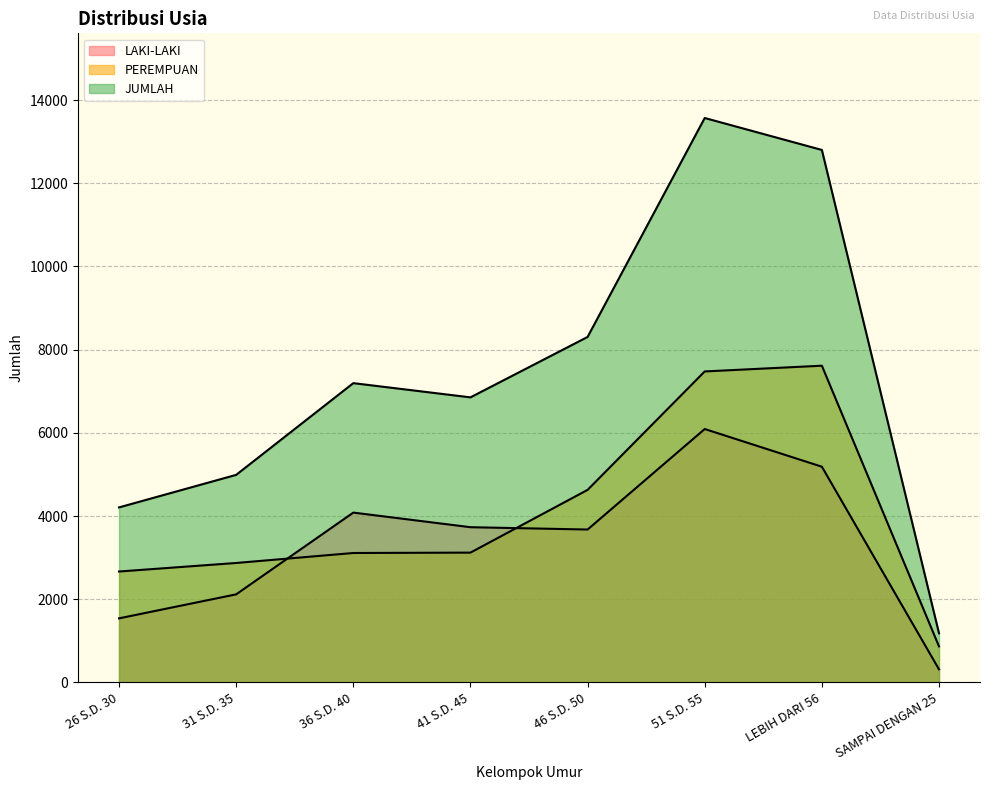

What is the label of the 3rd point from the right?

51 S.D. 55